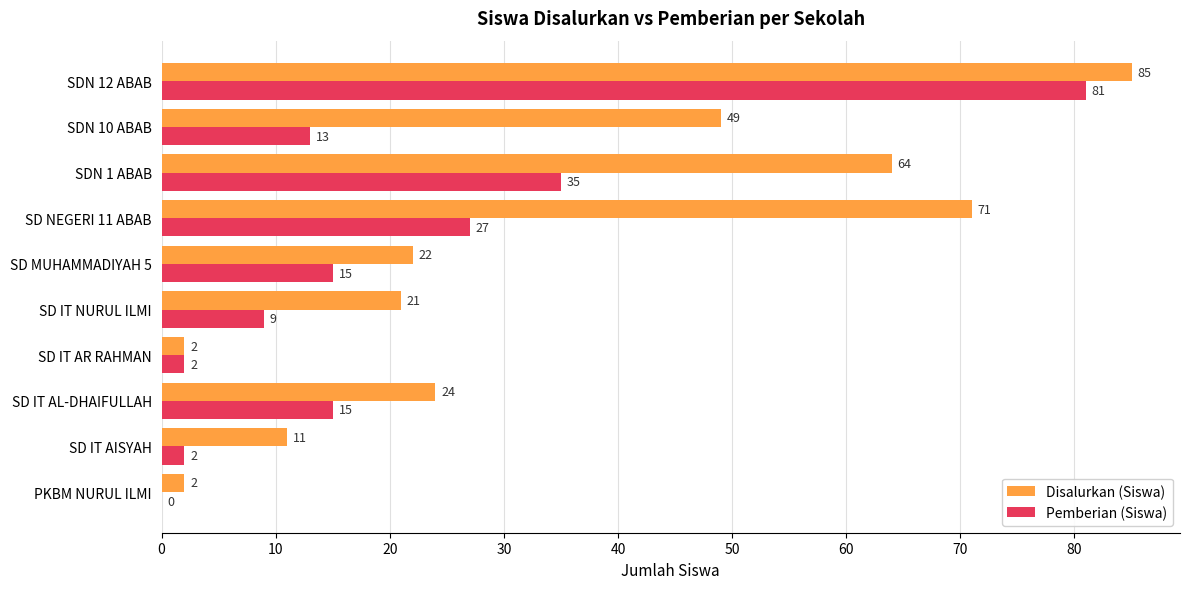

The value of Pemberian (Siswa) at SD NEGERI 11 ABAB is 41. True or false?

False